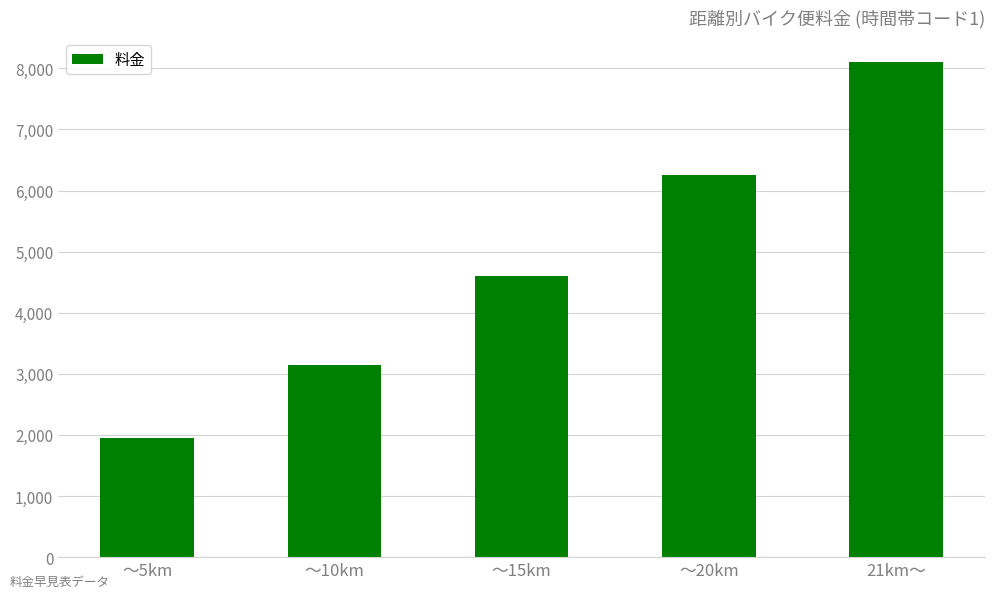

Where is the data nearest to the value 5025?

～15km